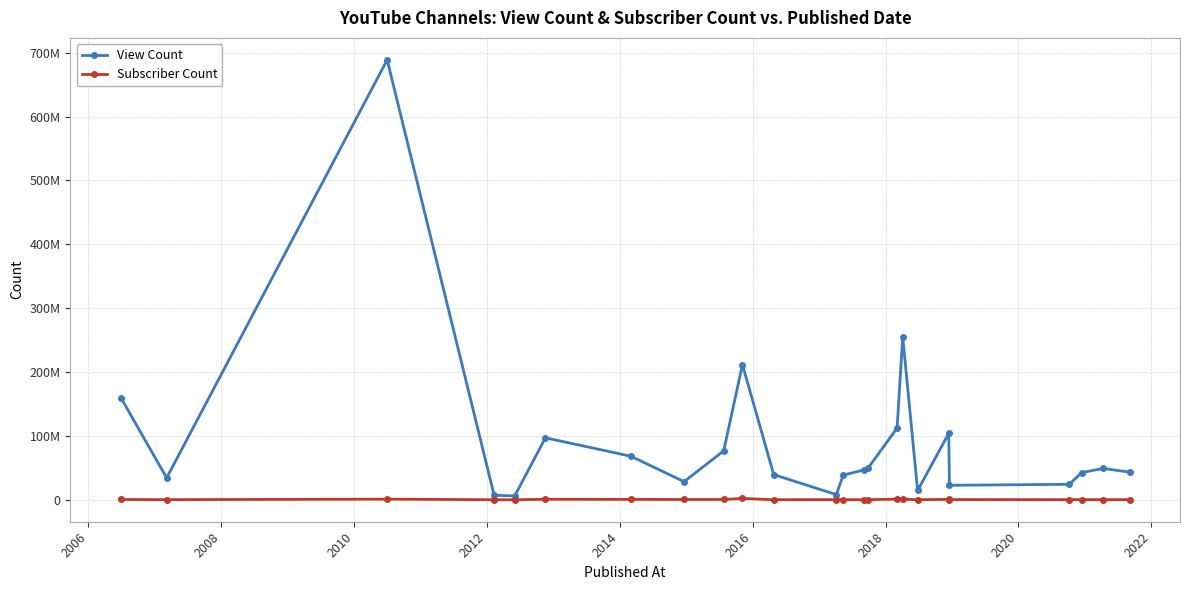

At which label does Subscriber Count reach its minimum?

2012